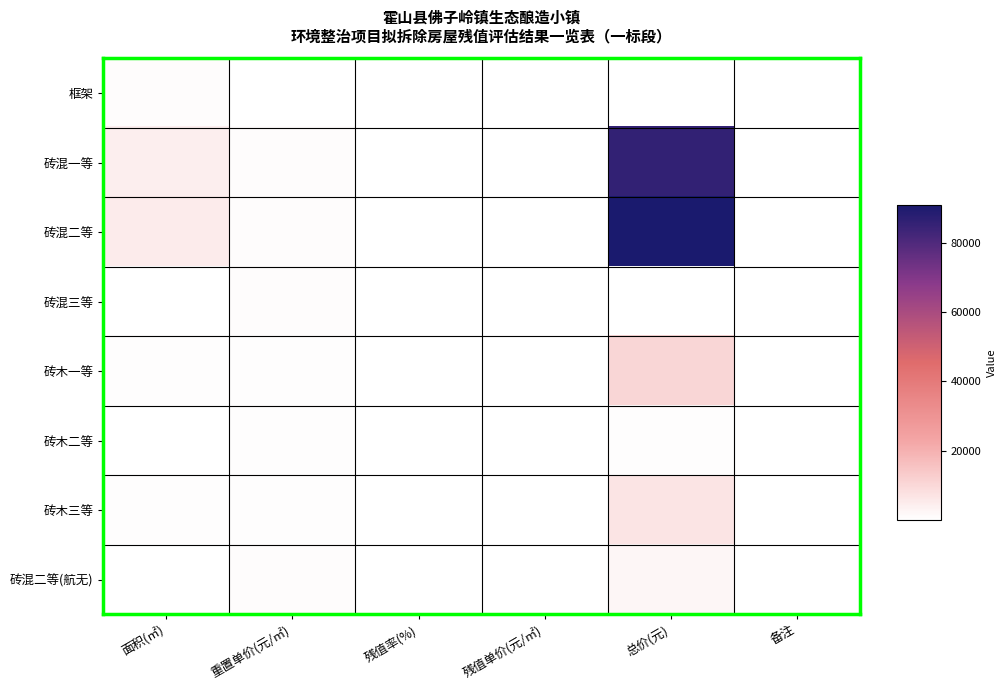

Count the number of data series in this chart.

8